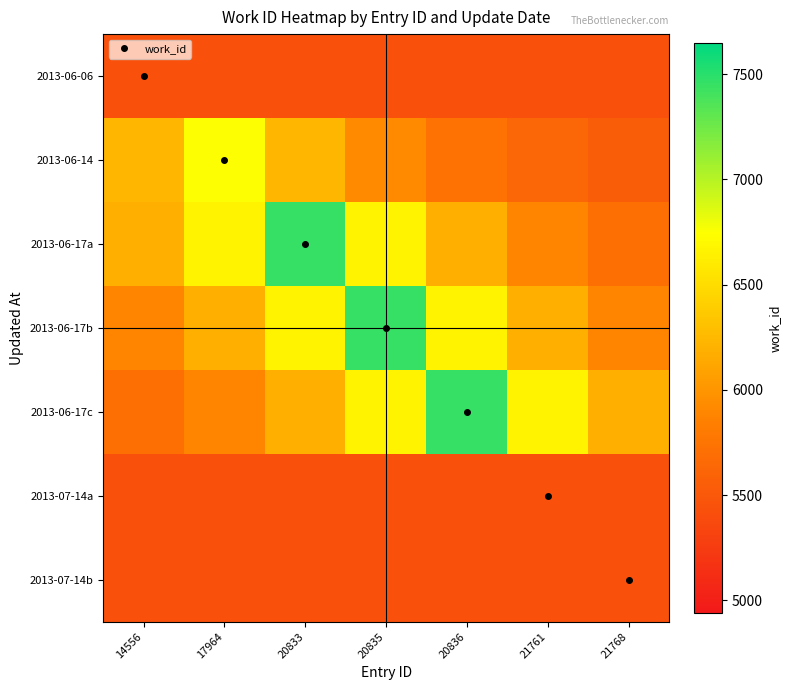

Which has a higher value, 17964 or 21768?

17964